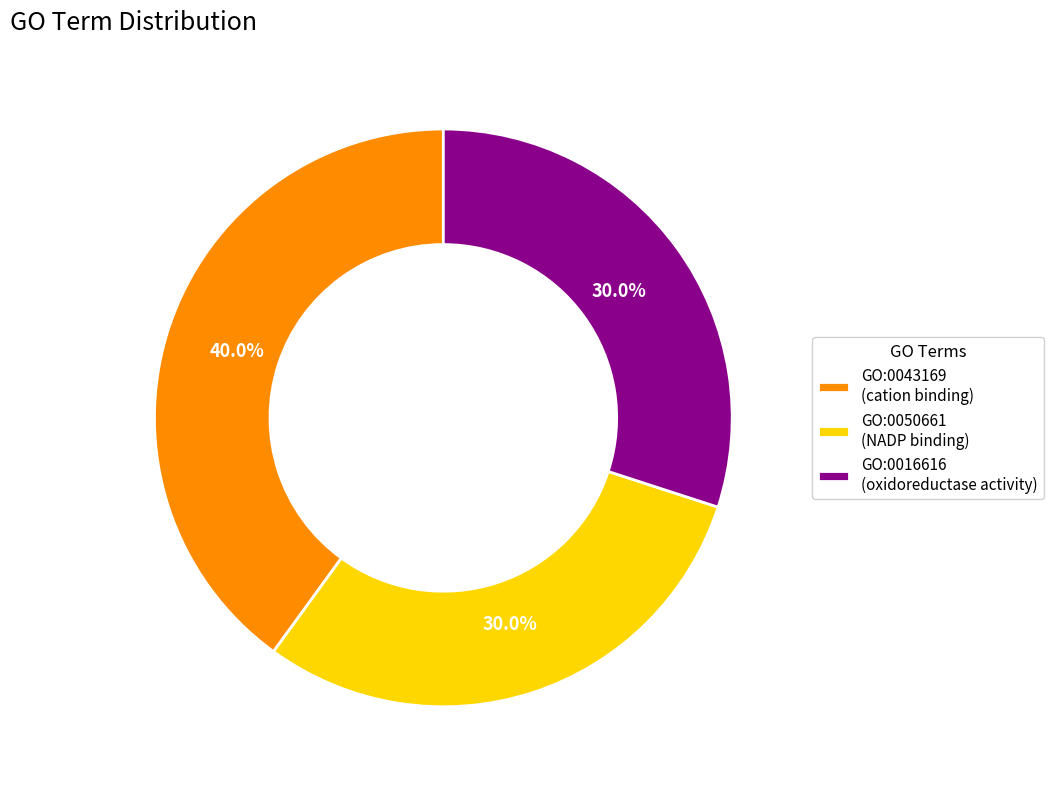

Which slice is the largest?

GO:0043169